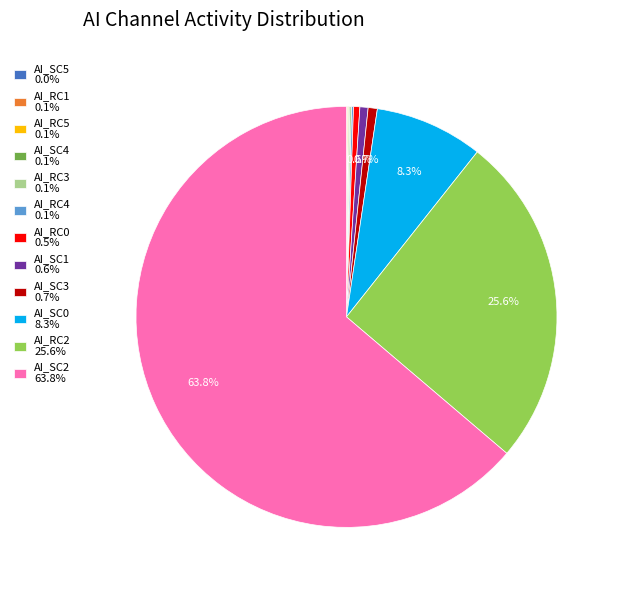

Does any single category account for the majority?

Yes